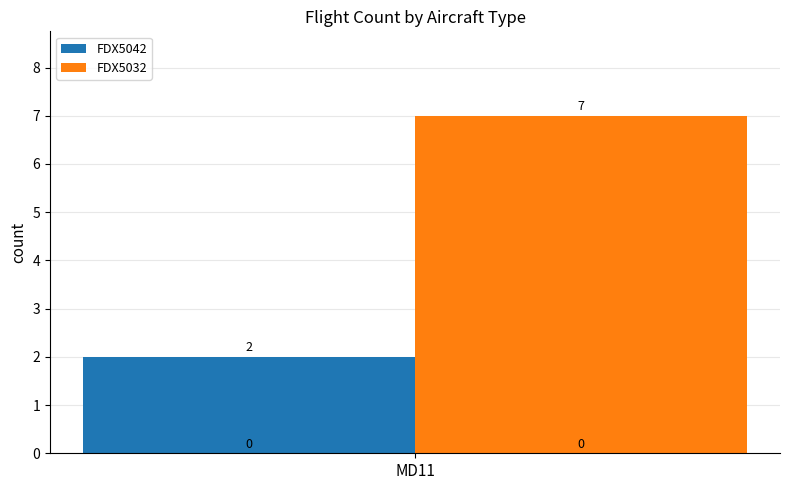

How many bars are there in total?

4